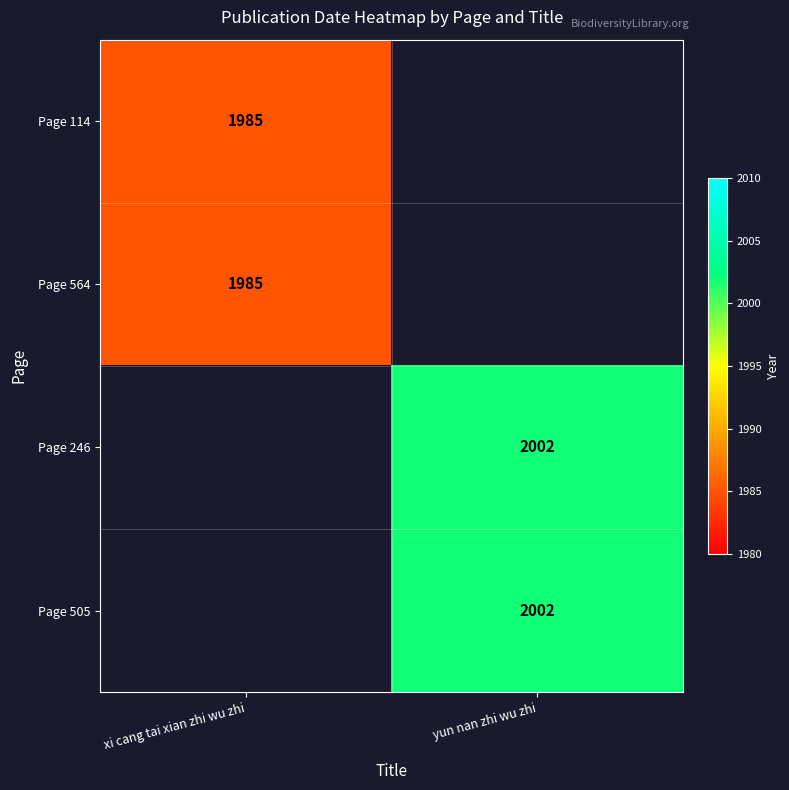

Is the value of Page 564 at xi cang tai xian zhi wu zhi greater than the value of Page 246 at yun nan zhi wu zhi?

No